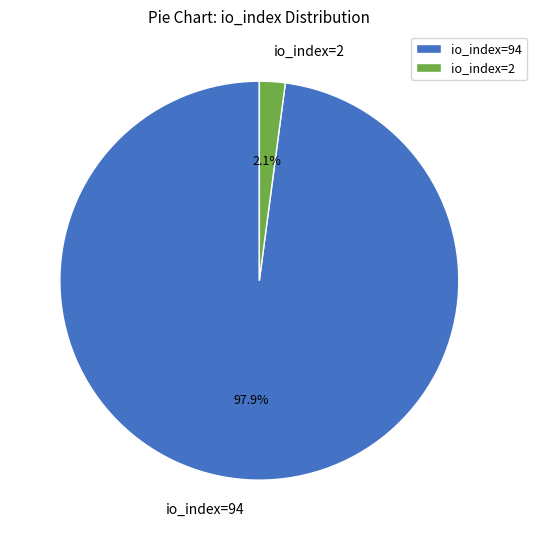

What is the majority slice?

io_index=94